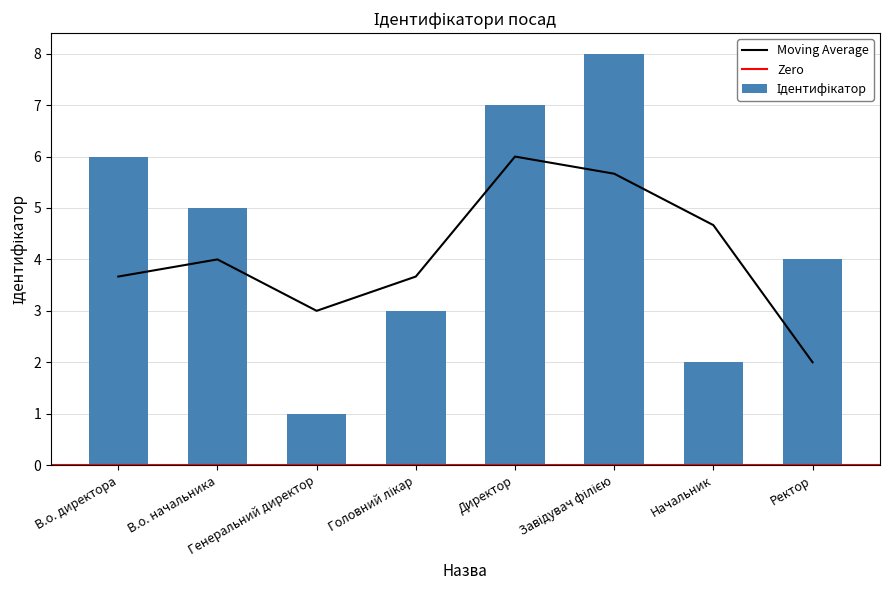

What is the change in value from В.о. начальника to Ректор?

-1